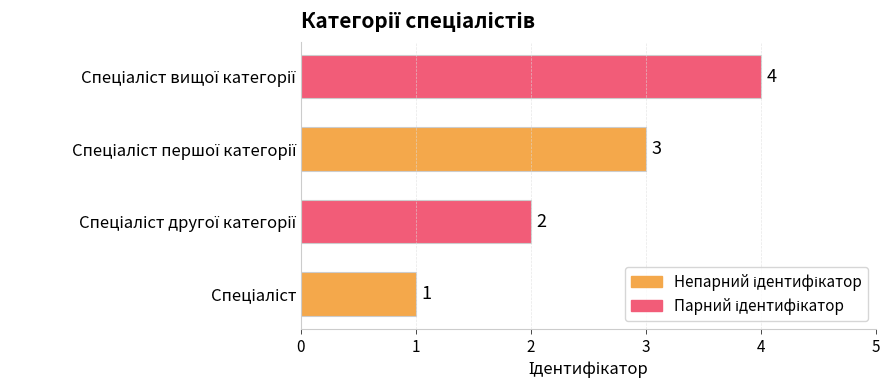

Count the values in the range 2 to 4.

3